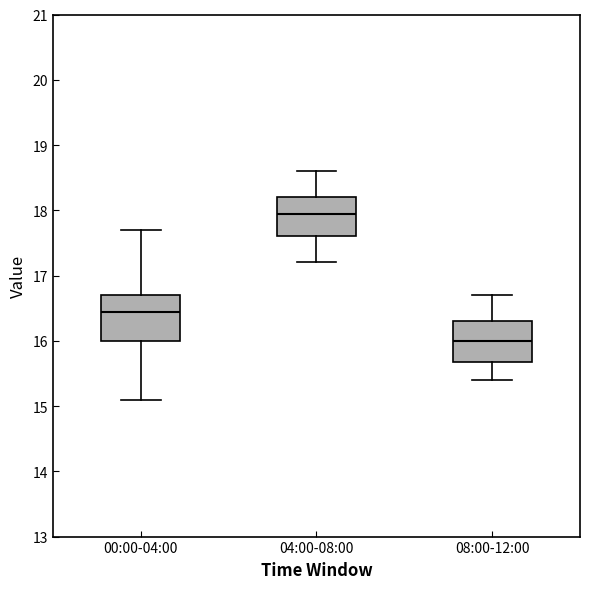

Reading left to right, read every box against the y-axis: the position of its median line, the range the box covers, and the ends of its whiskers. The values are not printed on the chart, so give them approximately, as read against the axis.

00:00-04:00: median 16.4, box 16.0 to 16.7, whiskers 15.1 to 17.7
04:00-08:00: median 18.0, box 17.6 to 18.2, whiskers 17.2 to 18.6
08:00-12:00: median 16.0, box 15.7 to 16.3, whiskers 15.4 to 16.7